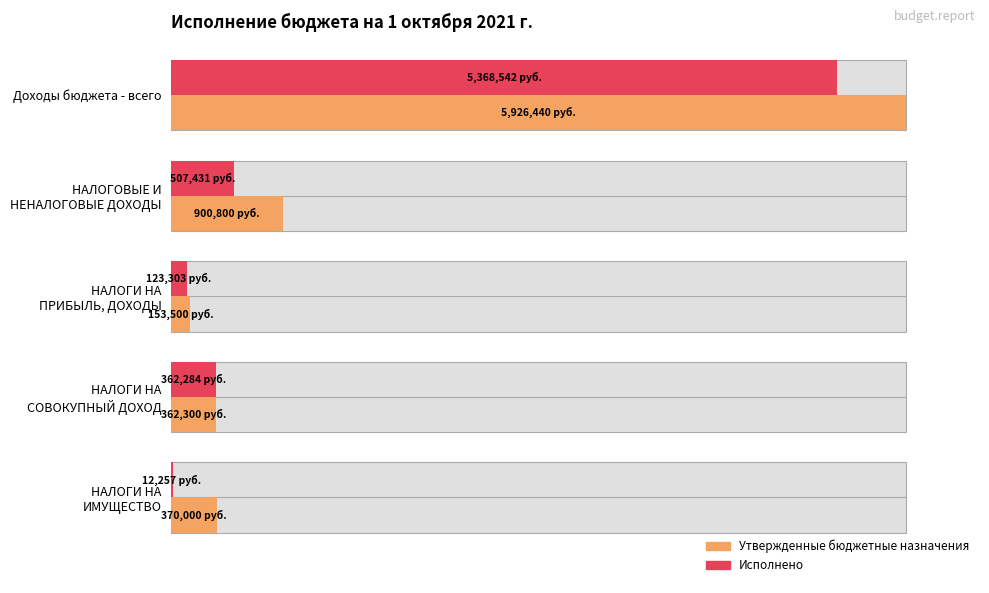

Which series has the widest spread of values?

Утвержденные бюджетные назначения